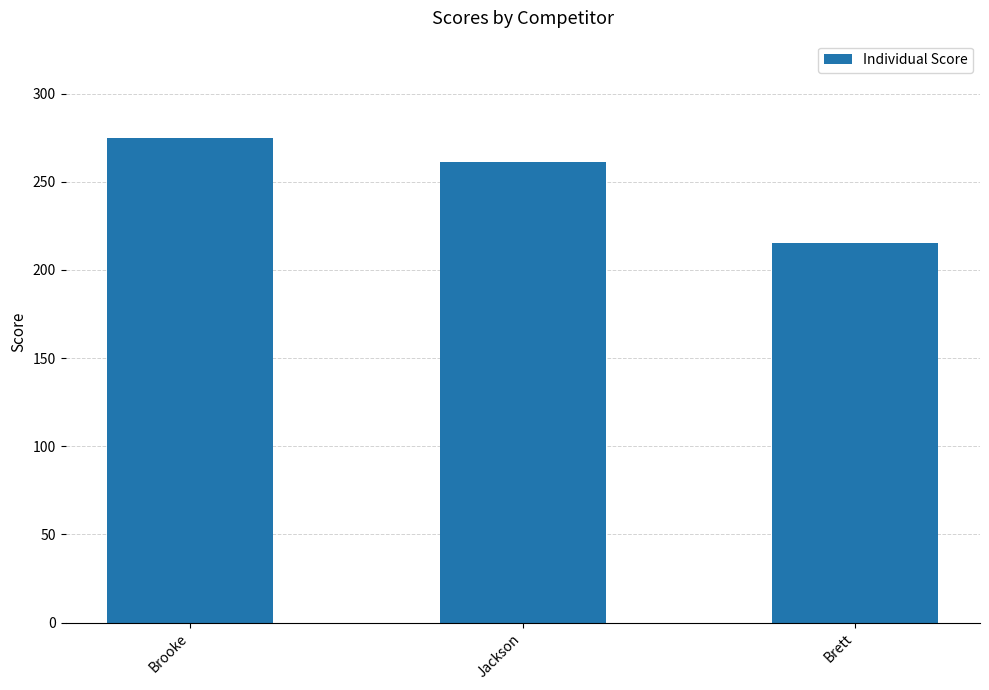

Which has a higher value, Brett or Brooke?

Brooke